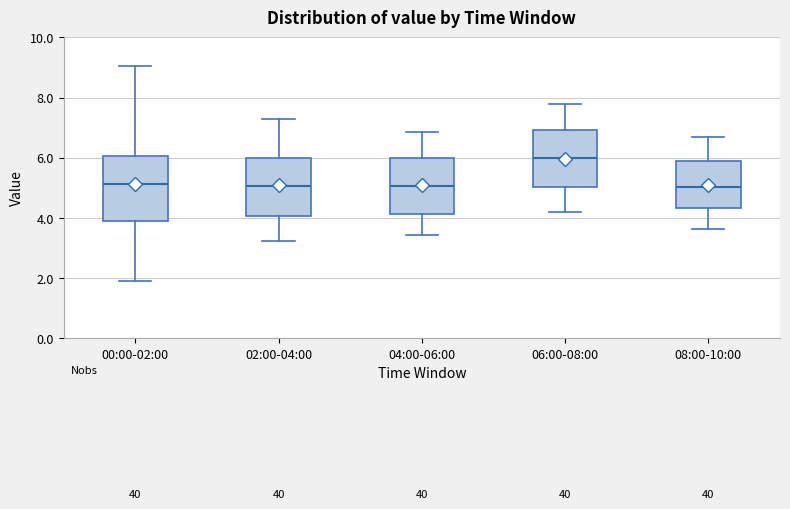

Which box's median line is the highest?

06:00-08:00